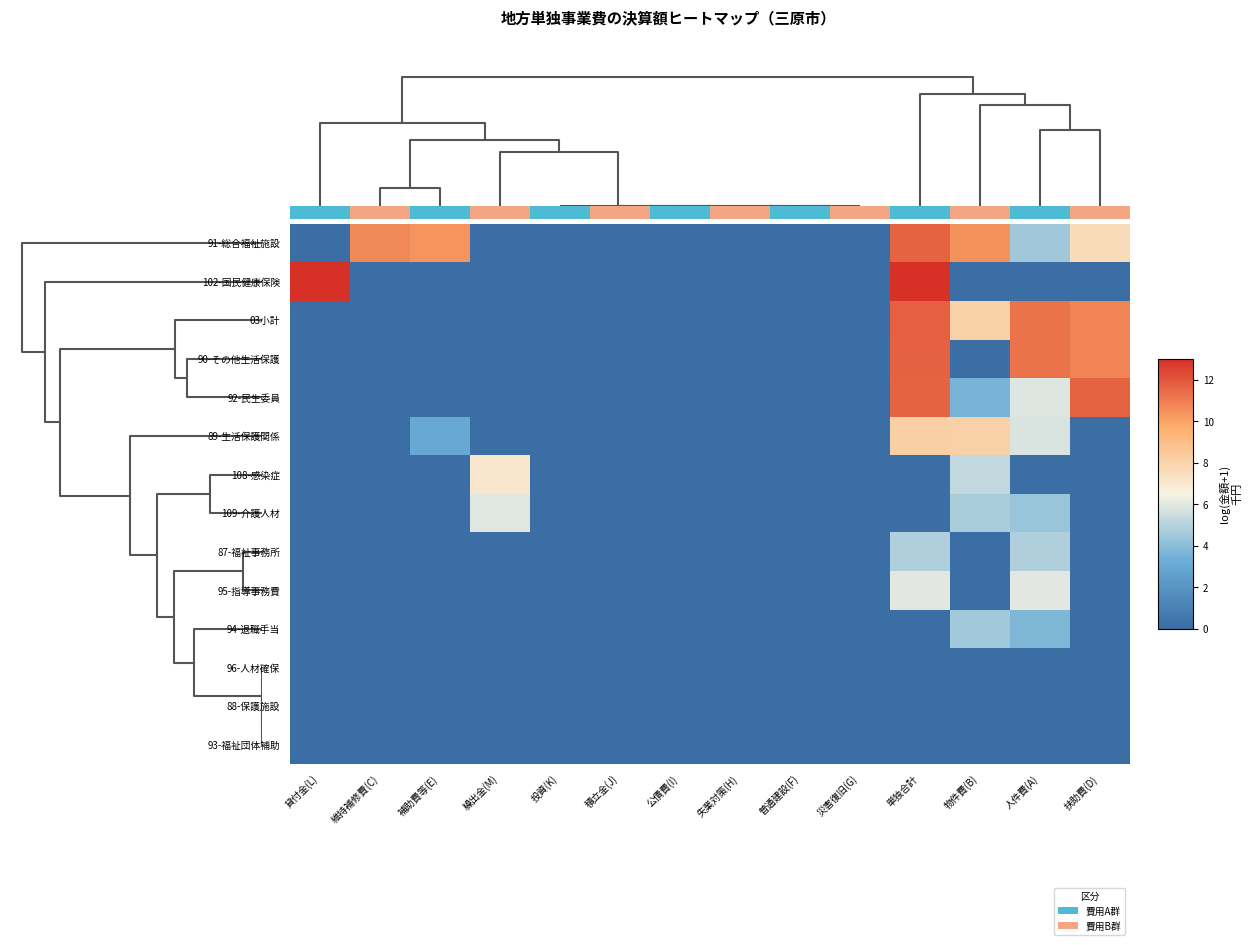

What is the maximum value for 108-感染症?

7.1